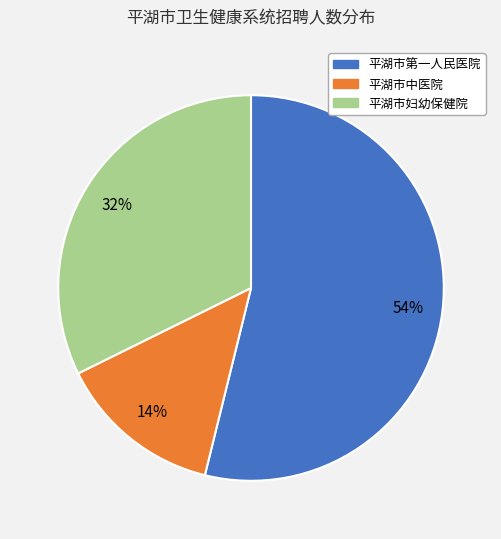

Count the number of slices in the pie.

3